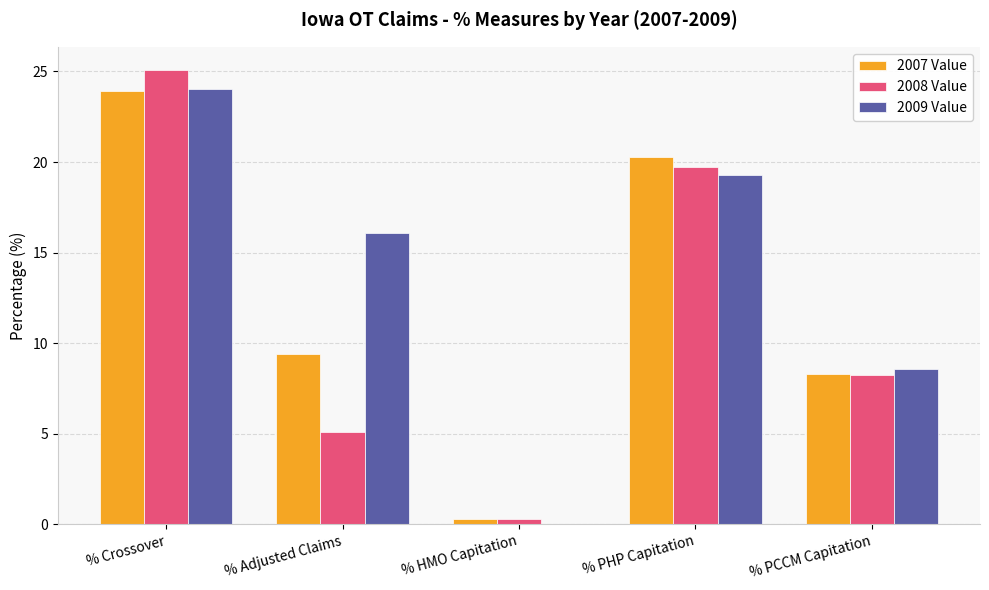

The value of 2009 Value at % Adjusted Claims is 16.1. True or false?

True